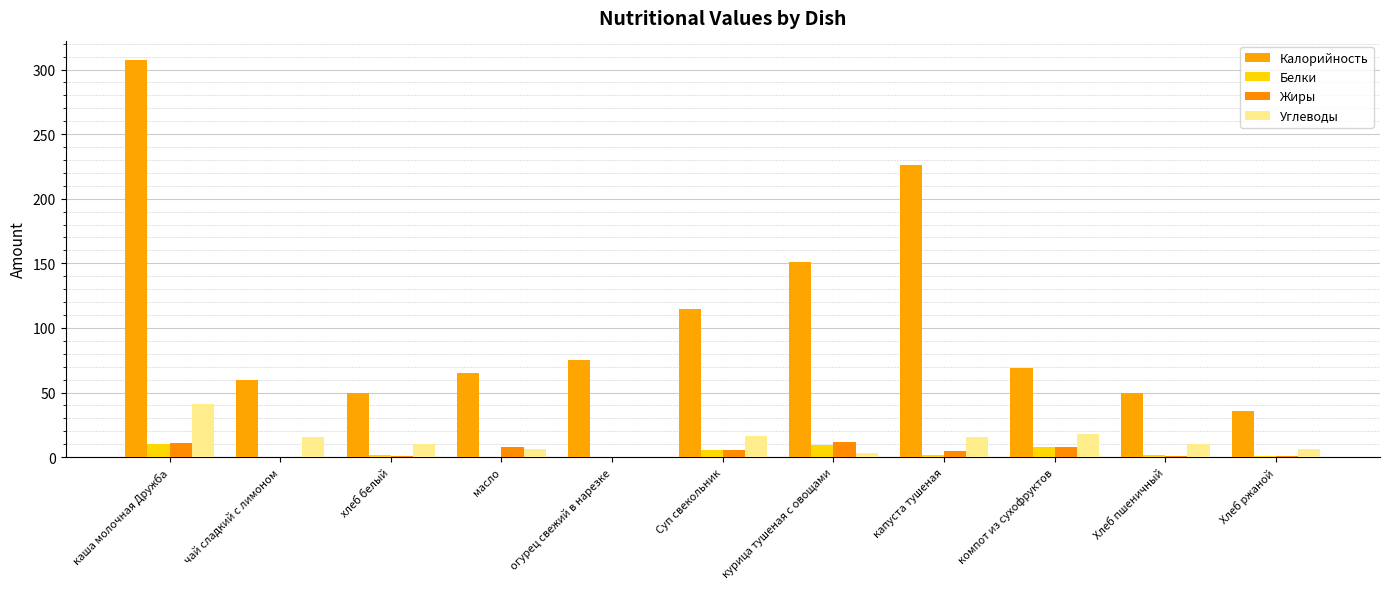

Are the bars grouped side by side (vs. stacked)?

Yes